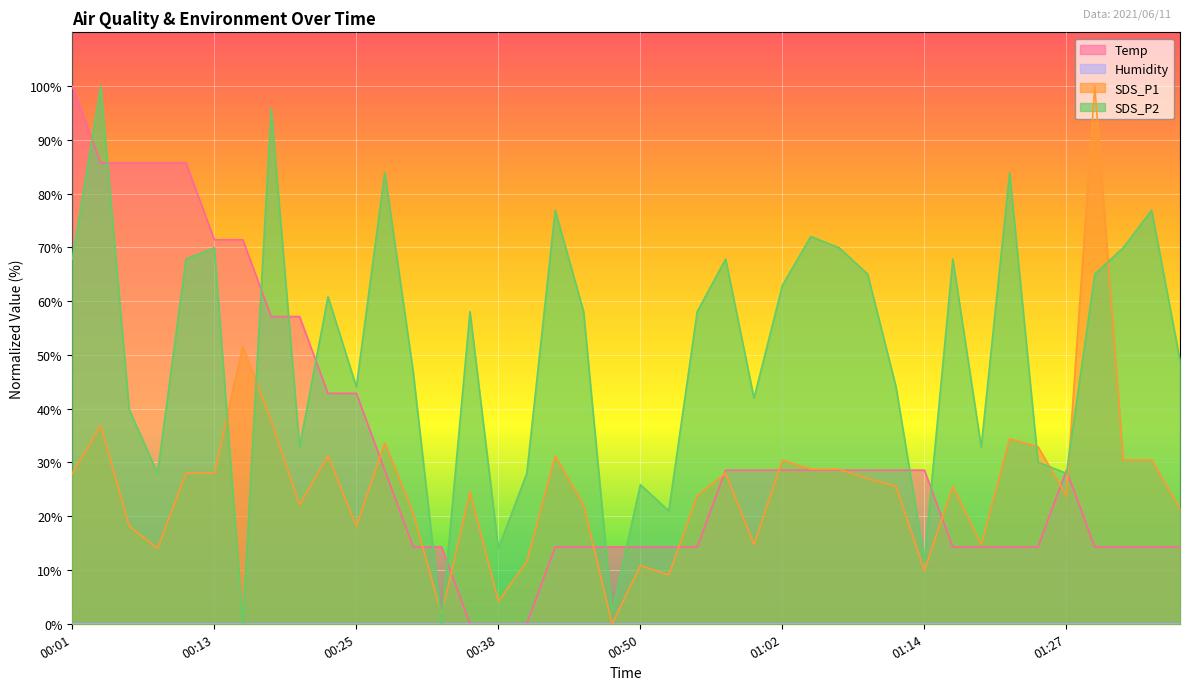

Reading right to left, extract all data points from this chart.

Temp: 01:37=14.3	01:34=14.3	01:32=14.3	01:29=14.3	01:27=28.6	01:24=14.3	01:22=14.3	01:19=14.3	01:17=14.3	01:14=28.6	01:12=28.6	01:09=28.6	01:07=28.6	01:05=28.6	01:02=28.6	01:00=28.6	00:57=28.6	00:55=14.3	00:52=14.3	00:50=14.3	00:47=14.3	00:45=14.3	00:42=14.3	00:40=0.0	00:38=0.0	00:35=0.0	00:33=14.3	00:30=14.3	00:28=28.6	00:25=42.9	00:23=42.9	00:20=57.1	00:18=57.1	00:16=71.4	00:13=71.4	00:11=85.7	00:08=85.7	00:06=85.7	00:03=85.7	00:01=100.0
SDS_P1: 01:37=21.4	01:34=30.5	01:32=30.5	01:29=100.0	01:27=23.8	01:24=32.9	01:22=34.4	01:19=14.7	01:17=25.6	01:14=9.8	01:12=25.6	01:09=27.0	01:07=28.7	01:05=28.7	01:02=30.5	01:00=14.7	00:57=28.0	00:55=23.8	00:52=9.1	00:50=10.8	00:47=0.0	00:45=22.1	00:42=31.2	00:40=11.5	00:38=4.2	00:35=24.6	00:33=1.7	00:30=20.6	00:28=33.7	00:25=18.2	00:23=31.2	00:20=22.1	00:18=37.8	00:16=51.6	00:13=28.0	00:11=28.0	00:08=14.0	00:06=18.2	00:03=36.9	00:01=28.0
SDS_P2: 01:37=49.0	01:34=76.9	01:32=69.9	01:29=65.0	01:27=28.0	01:24=30.1	01:22=83.9	01:19=32.9	01:17=67.8	01:14=11.9	01:12=44.1	01:09=65.0	01:07=69.9	01:05=72.0	01:02=62.9	01:00=42.0	00:57=67.8	00:55=58.0	00:52=21.0	00:50=25.9	00:47=2.1	00:45=58.0	00:42=76.9	00:40=28.0	00:38=14.0	00:35=58.0	00:33=0.0	00:30=46.9	00:28=83.9	00:25=44.1	00:23=60.8	00:20=32.9	00:18=95.8	00:16=0.0	00:13=69.9	00:11=67.8	00:08=28.0	00:06=39.9	00:03=100.0	00:01=67.8